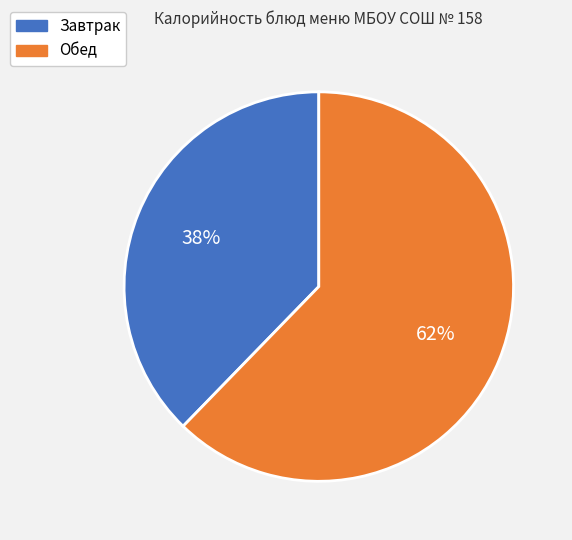

To the nearest percent, what is the average slice percentage?

50%